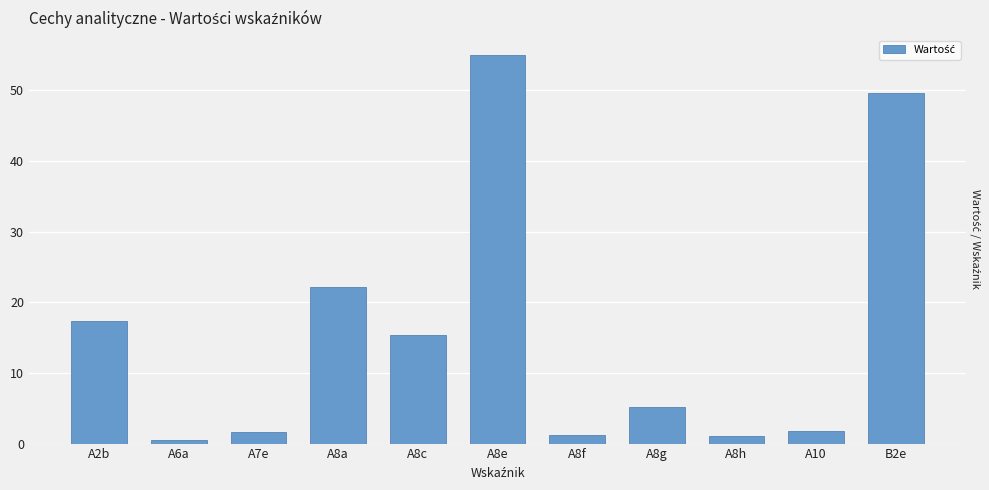

Are the bars horizontal?

No